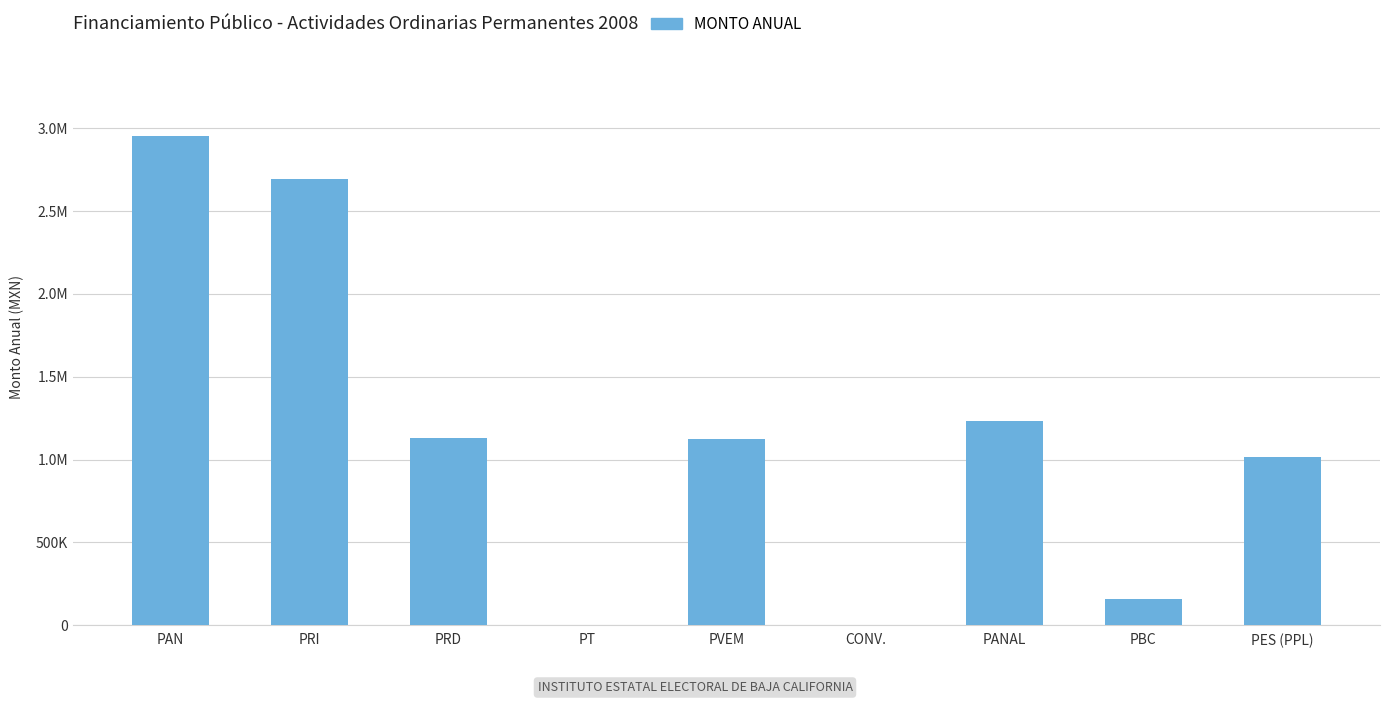

Which category has the highest value across all series?

PAN